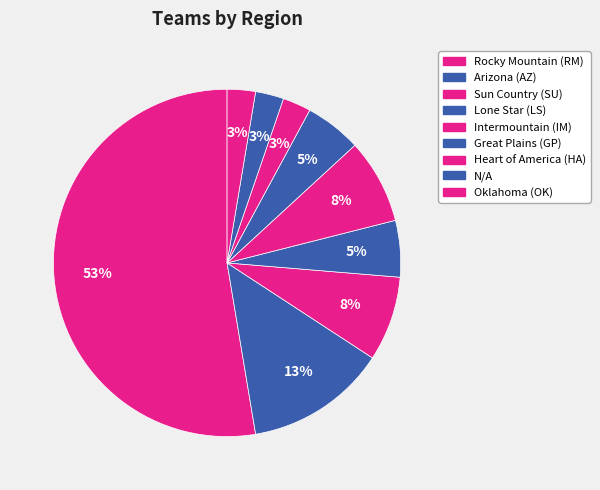

Count the number of slices in the pie.

9